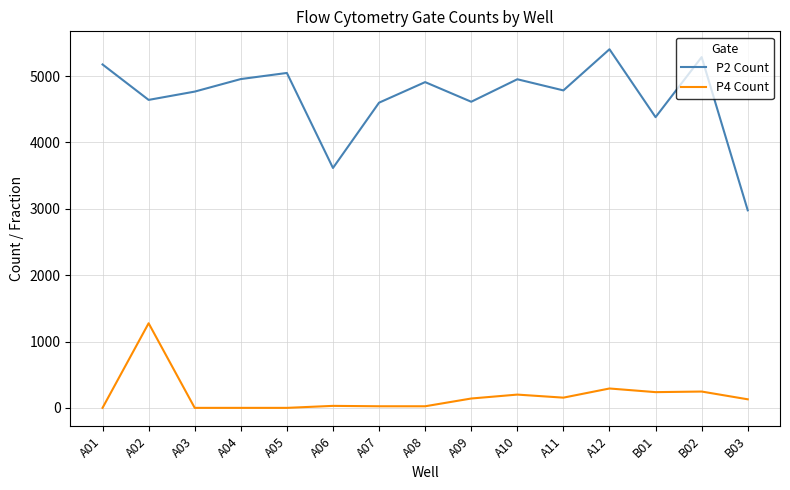

List the series in order of their overall mean, lowest first.

P4 Count, P2 Count